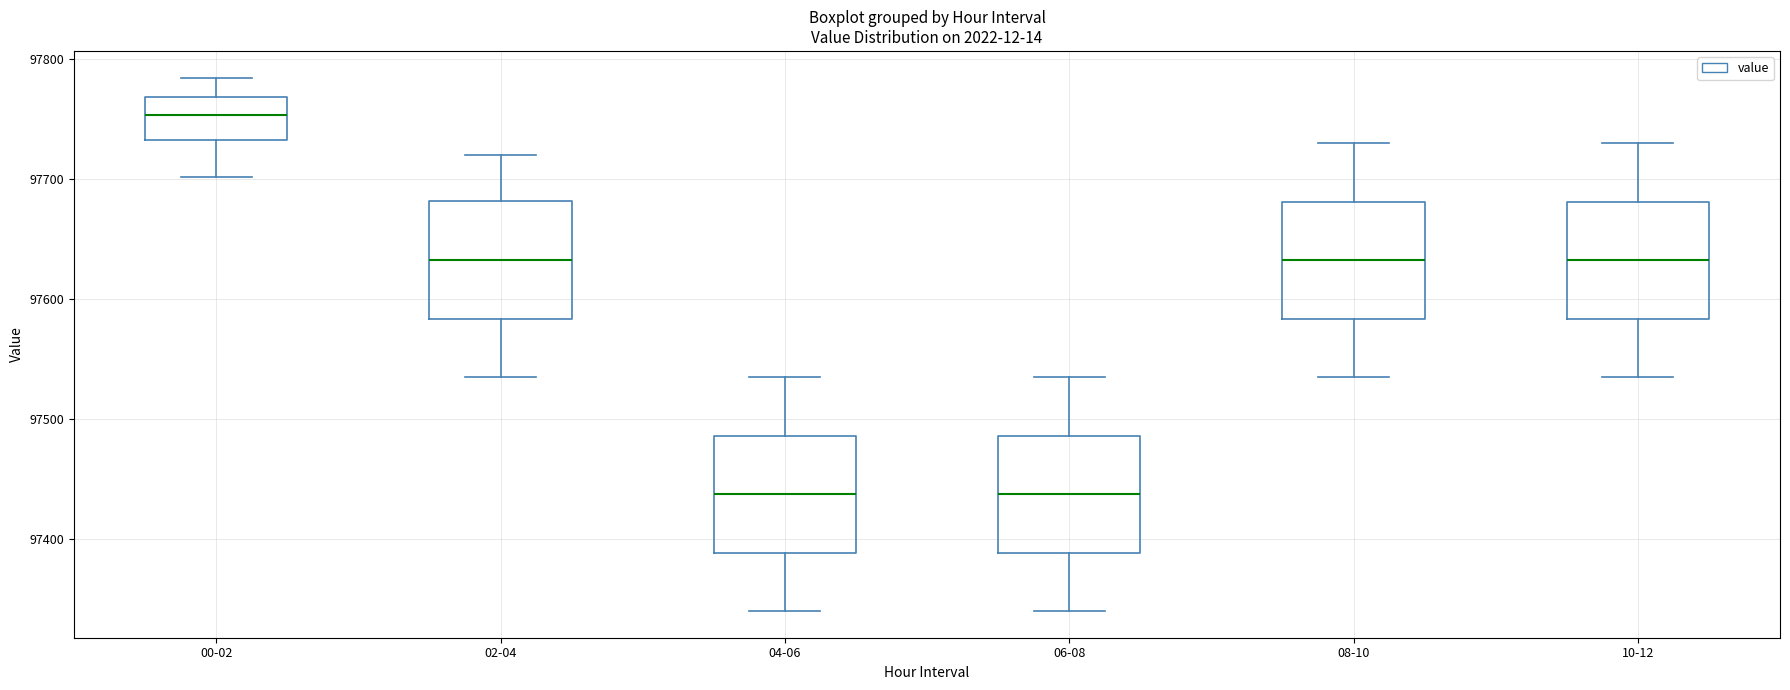

Where is the lower edge of the box for 00-02 on the y-axis? The values are not printed on the chart, so give them approximately, as read against the axis.

97730